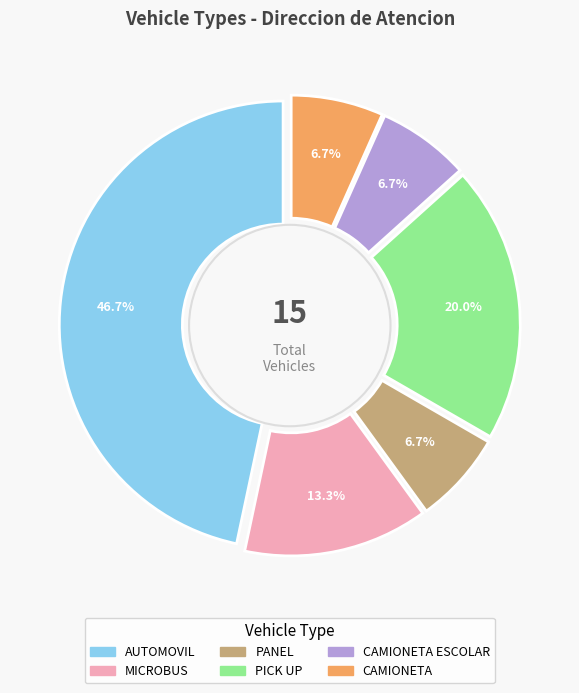

Is it true that CAMIONETA ESCOLAR is 14% of the pie?

False